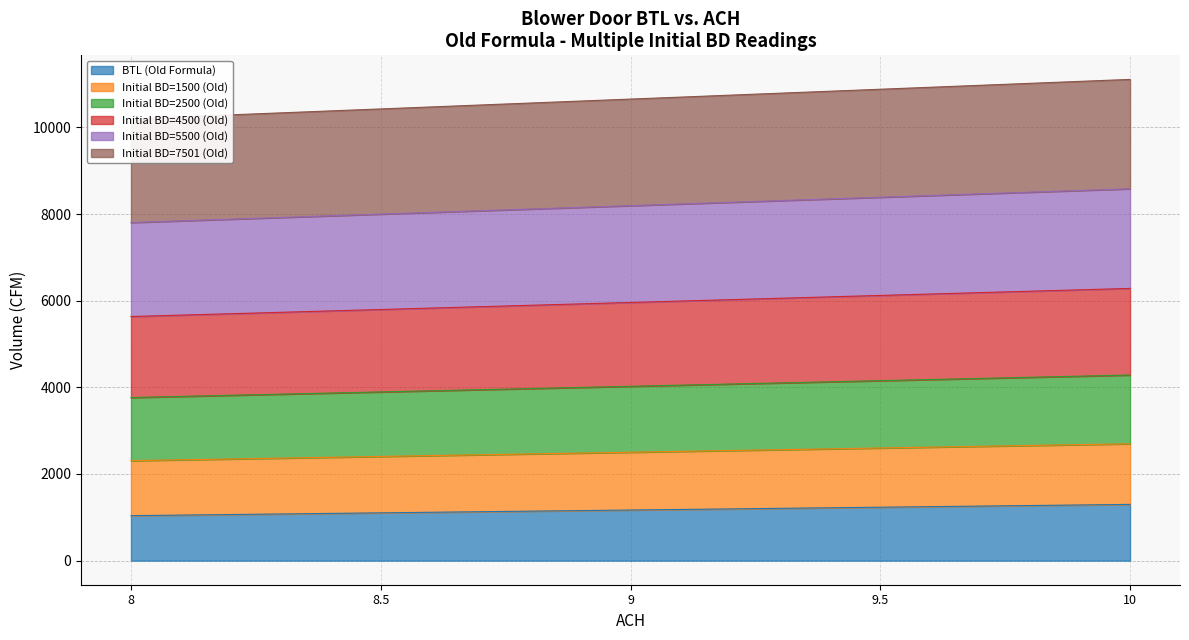

True or false: Initial BD=5500 (Old) and BTL (Old Formula) intersect in this chart.

False